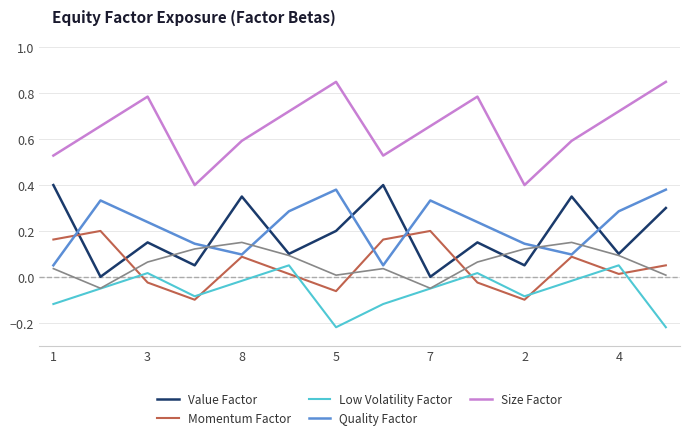

How many lines are shown in the chart?

6